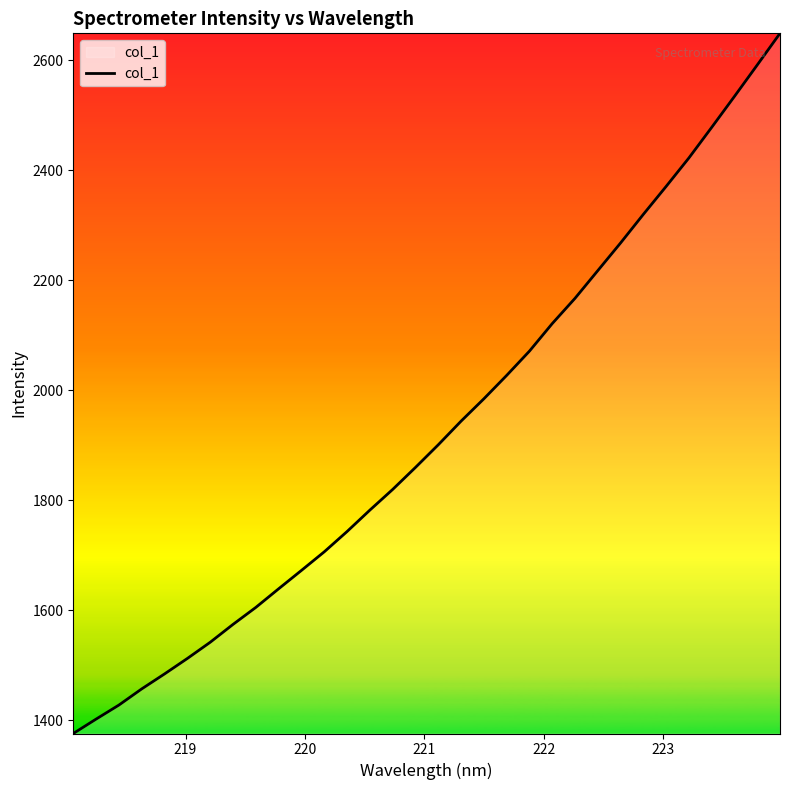

What is the maximum value shown in the chart?

2648.9